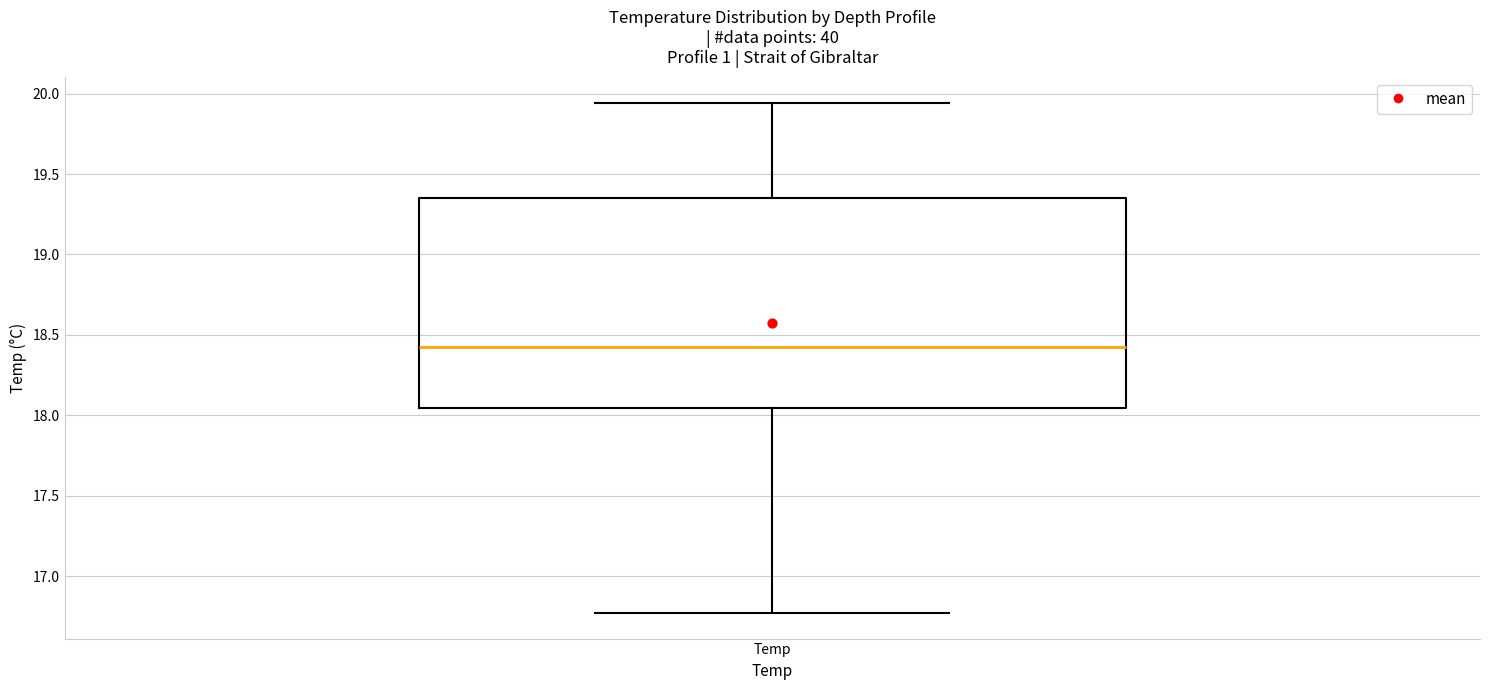

Read this box plot against the y-axis: the position of the median line, the range covered by the box, and the ends of both whiskers. The values are not printed on the chart, so give them approximately, as read against the axis.

median 18.45, box 18.05 to 19.35, whiskers 16.75 to 19.95